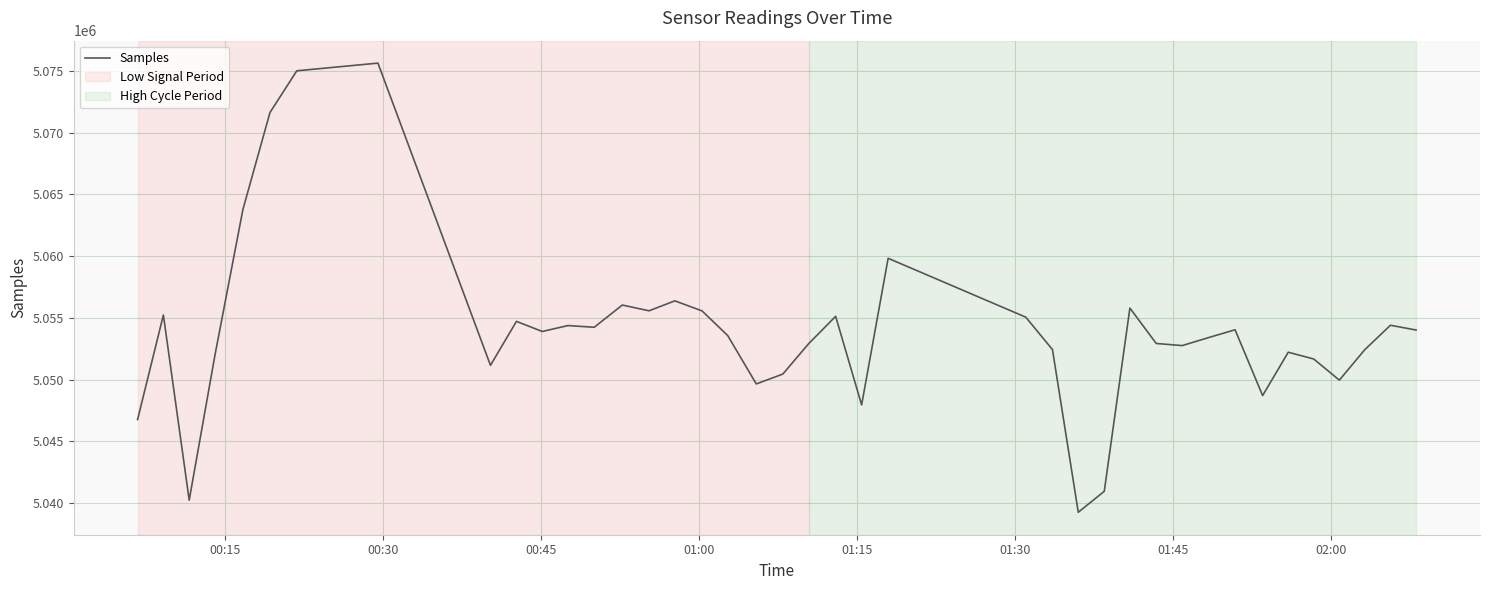

What is the difference between the maximum and minimum values?

36362